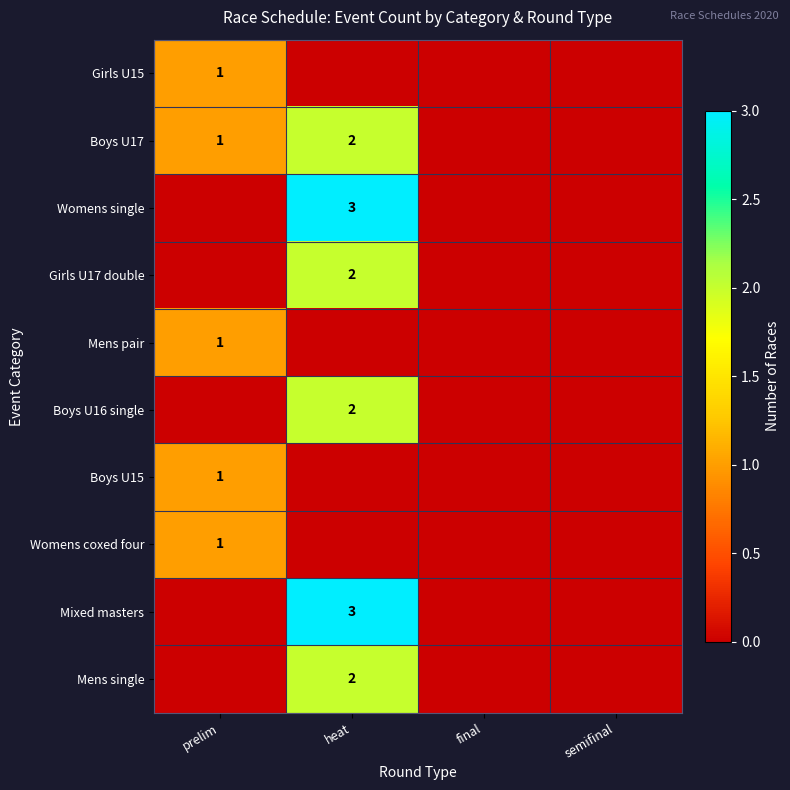

What is the sum of the Boys U17 values at heat and prelim?

3